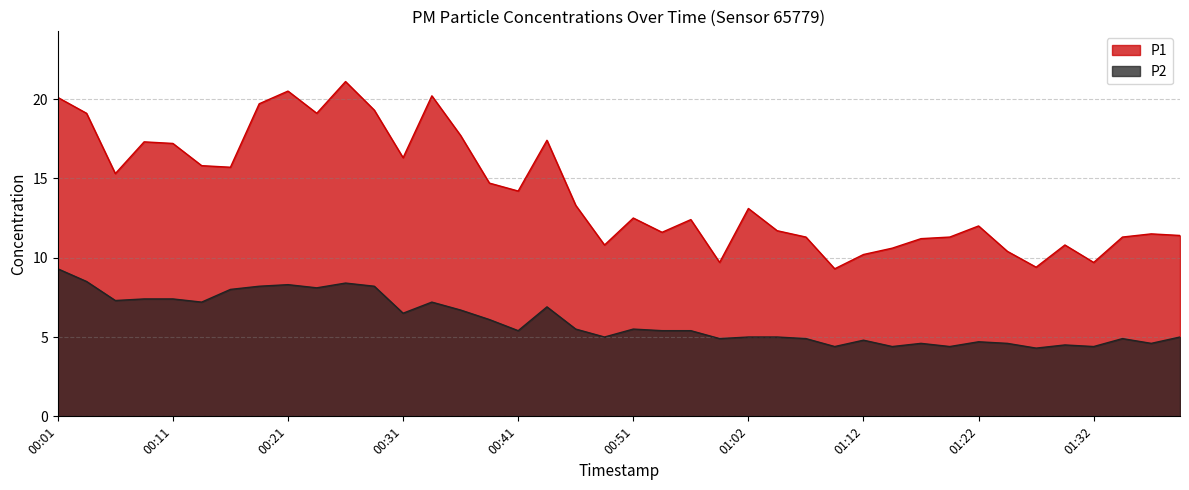

In P2, how many points are lower than both neighbors (excluding endpoints)?

13